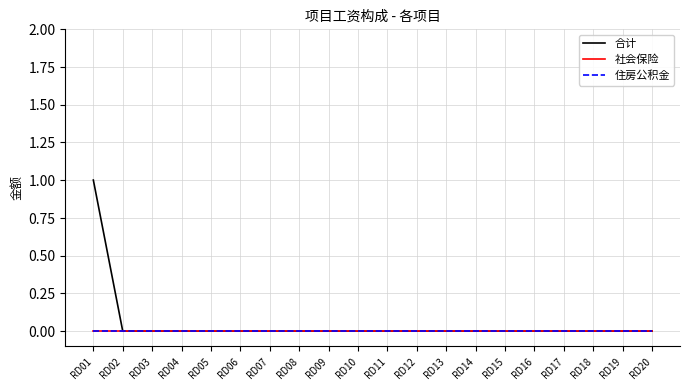

Which series has the largest total across all categories?

合计